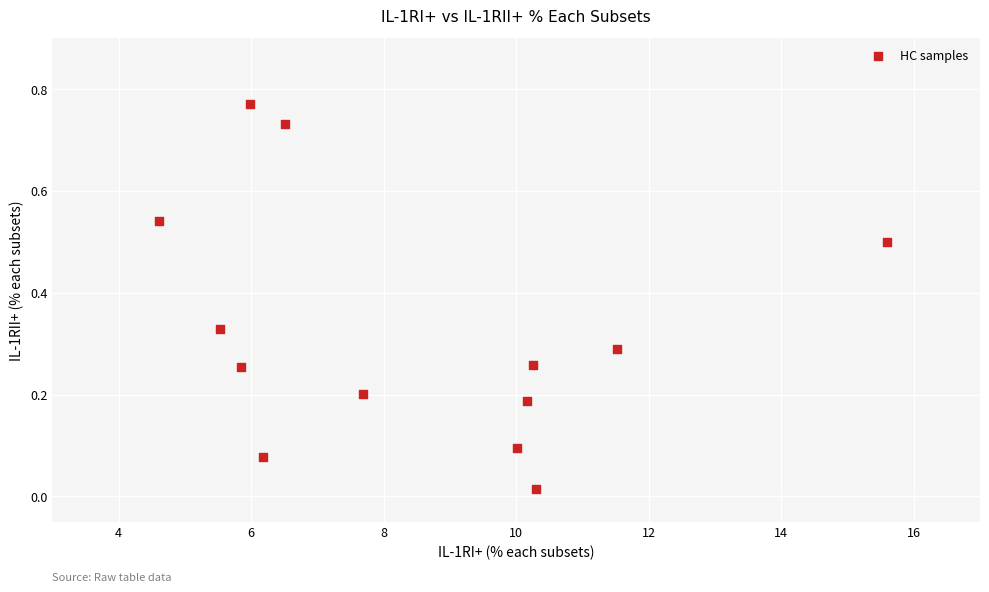

What is the range of X values (max minus min)?

11.0